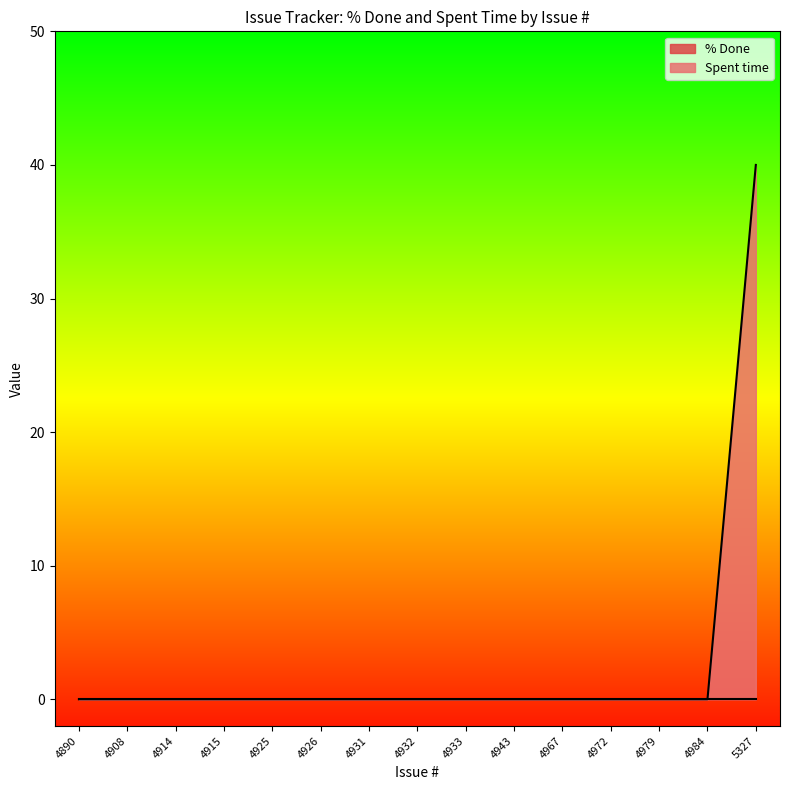

List the labels in order of value, largest first.

5327, 4890, 4908, 4914, 4915, 4925, 4926, 4931, 4932, 4933, 4943, 4967, 4972, 4979, 4984